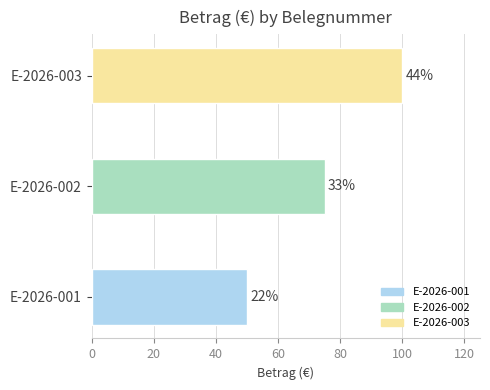

How many bars are there in total?

3